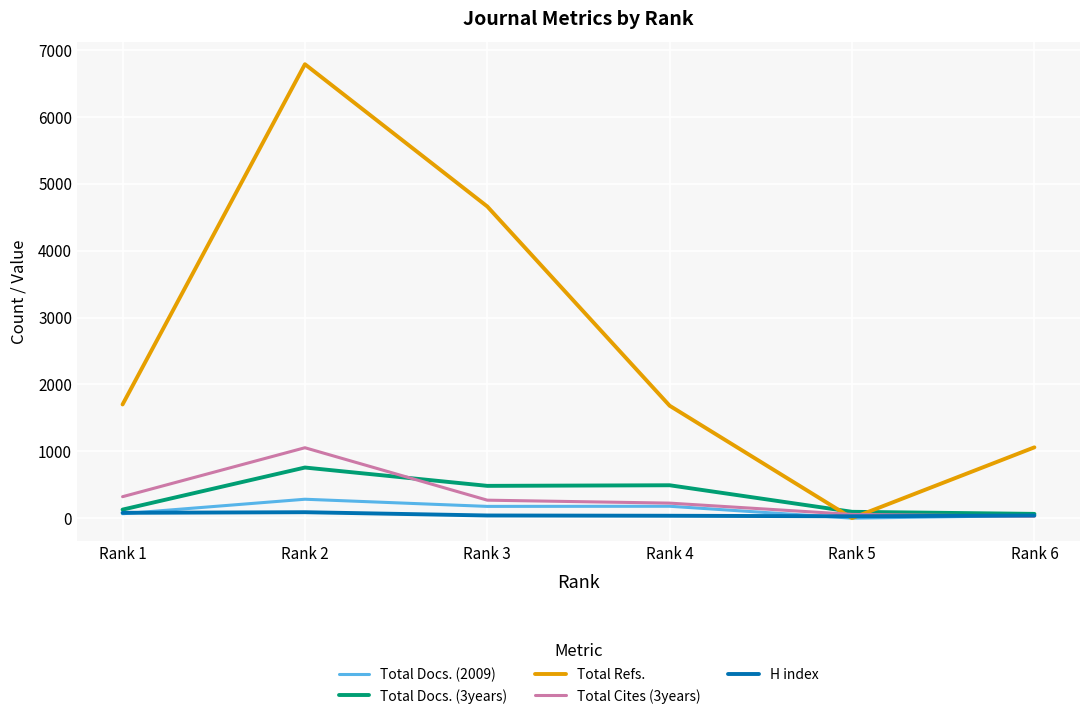

What is the greatest value displayed?

6787